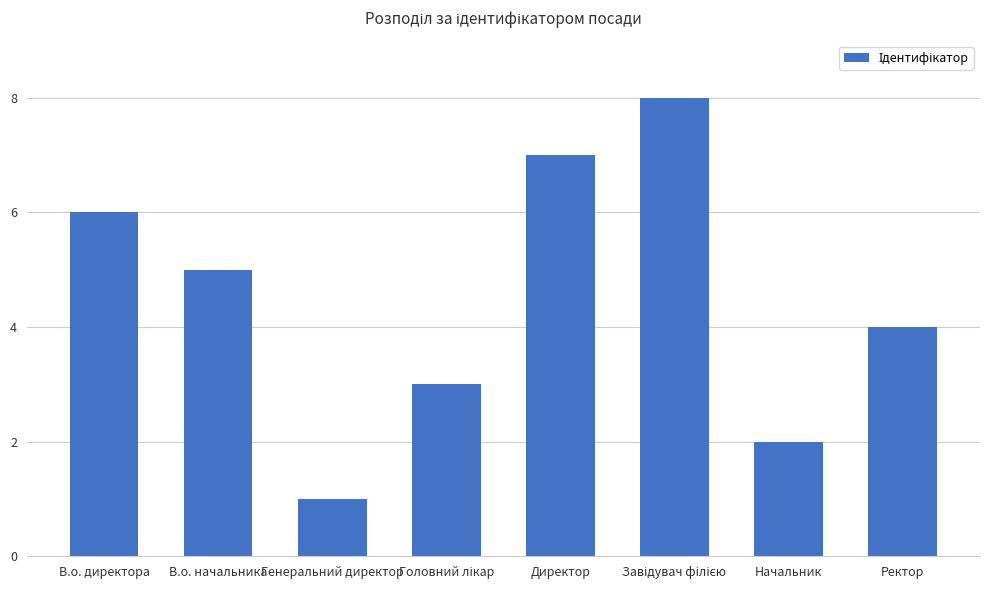

Reading right to left, what are all the values shown in this chart?

4	2	8	7	3	1	5	6